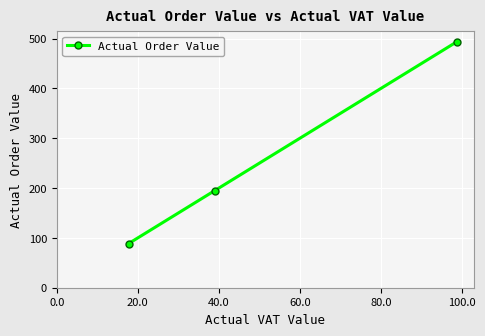

How many lines are shown in the chart?

1